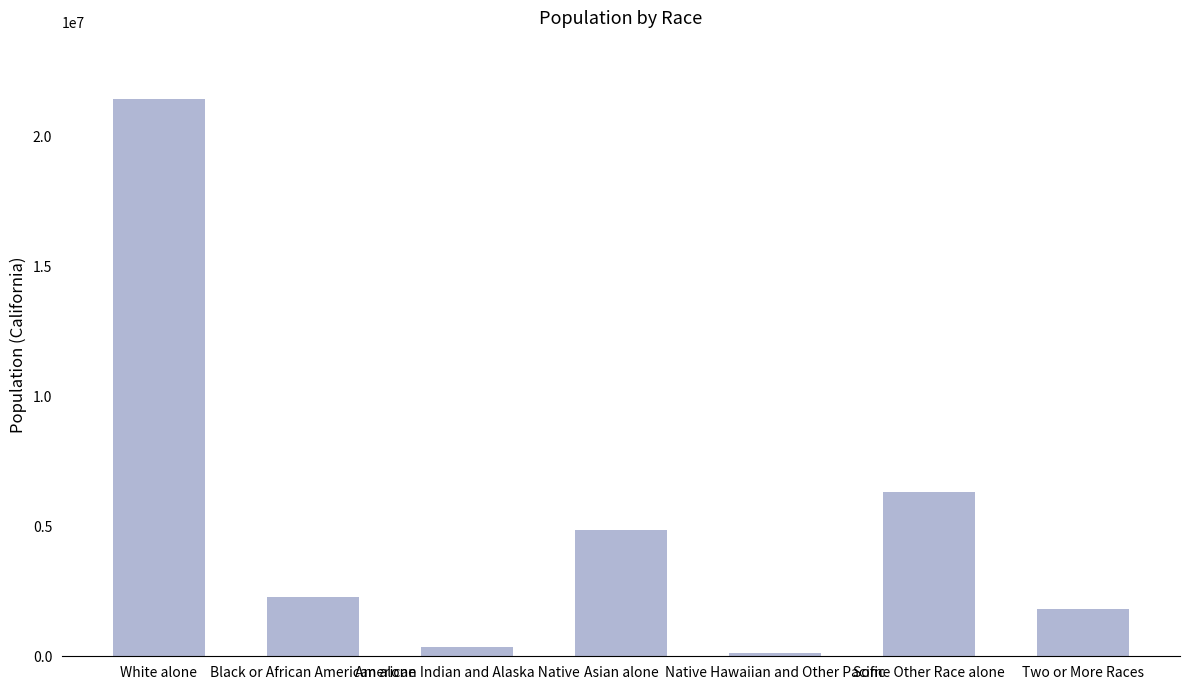

True or false: the data shows 6317372 at Some Other Race alone.

True